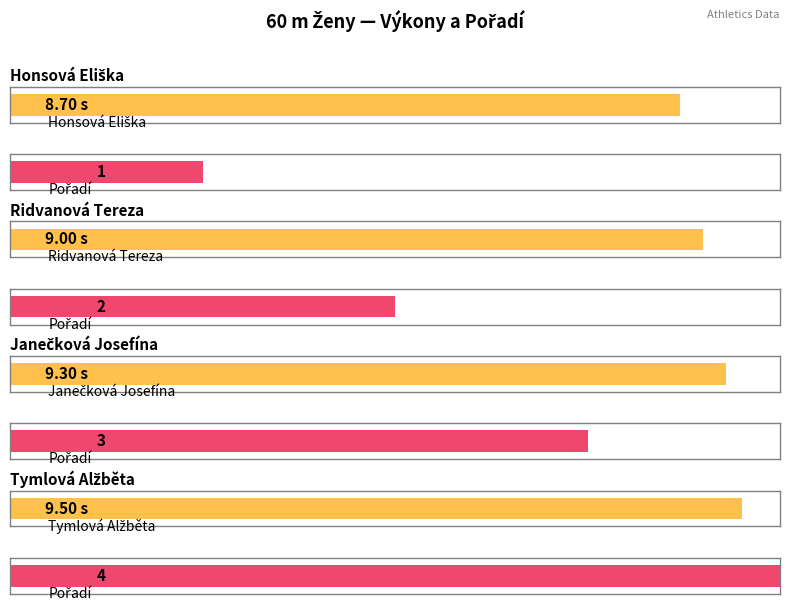

Read the Výkon value at Ridvanová Tereza.

9.0